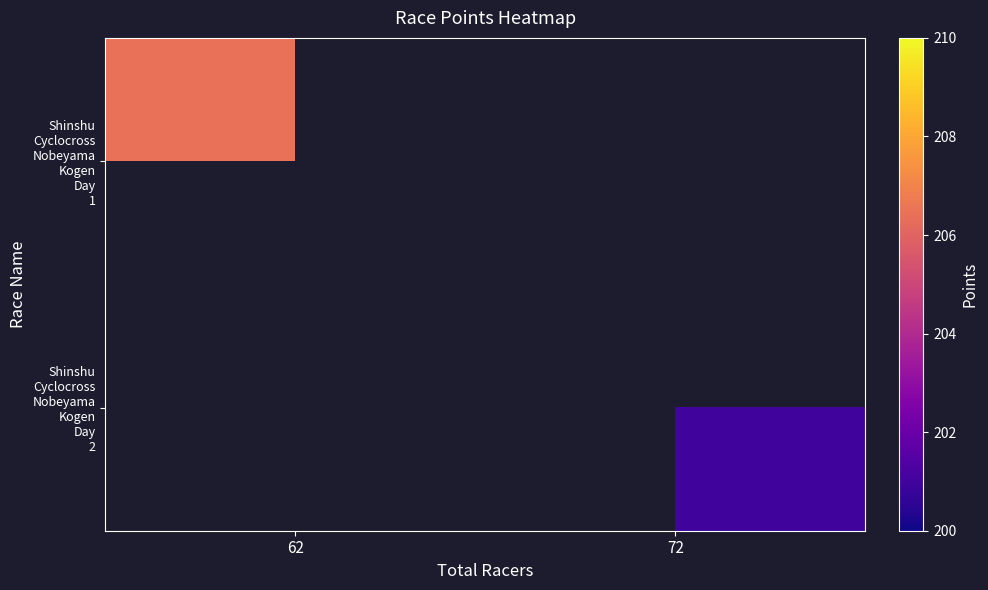

How many distinct data groups are displayed?

2